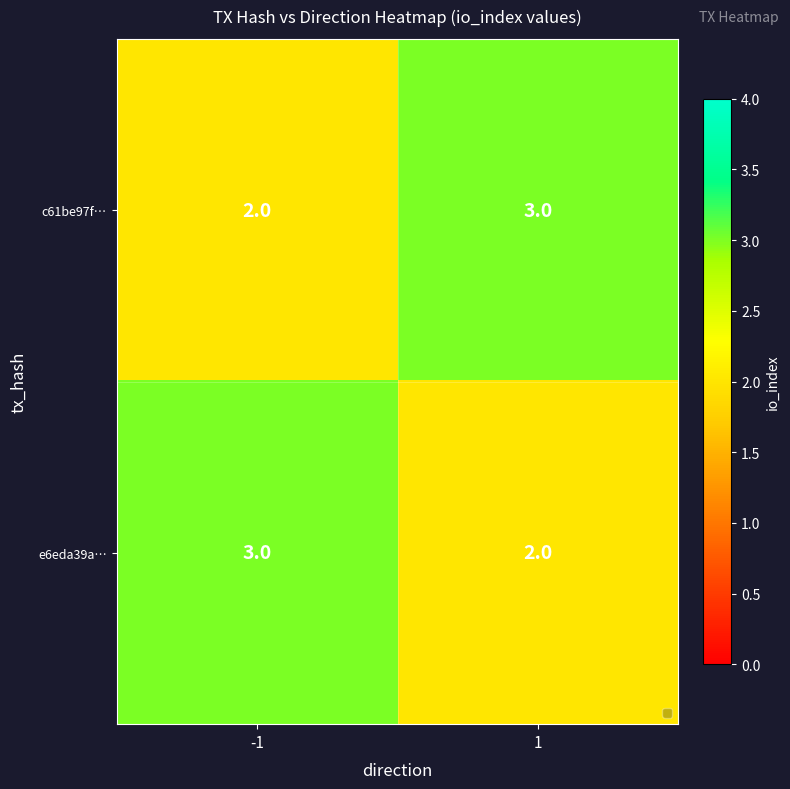

Rank the series at -1 from highest to lowest value.

e6eda39a…, c61be97f…